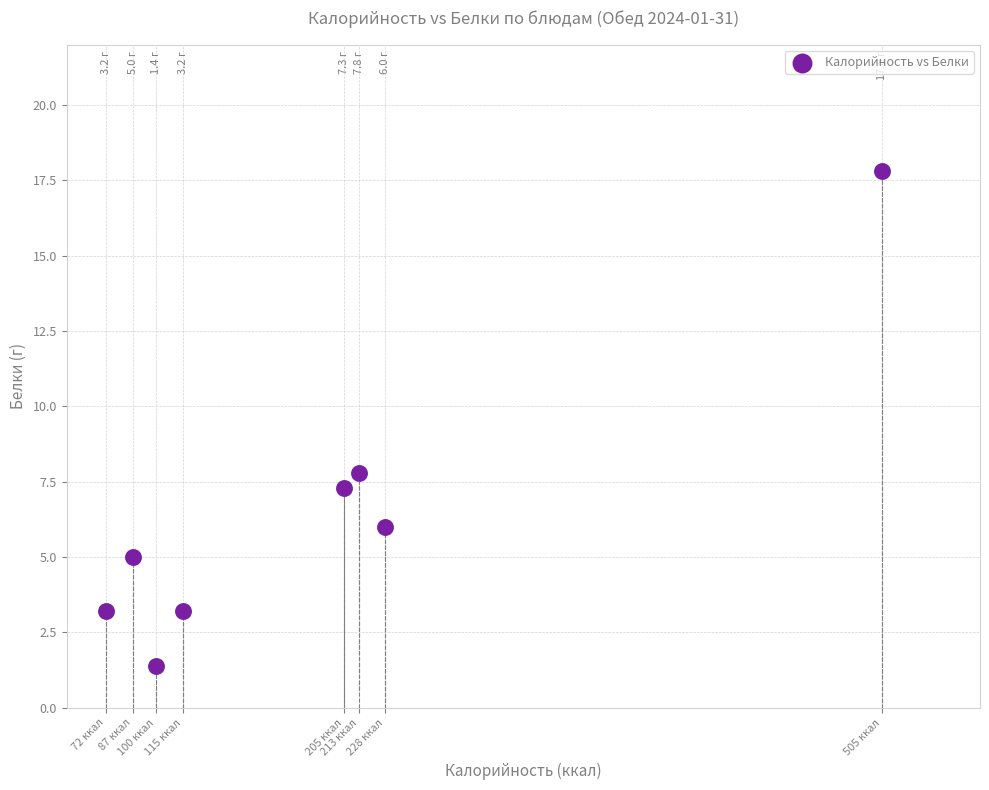

What Y value in the scatter plot is closest to 9?

7.8